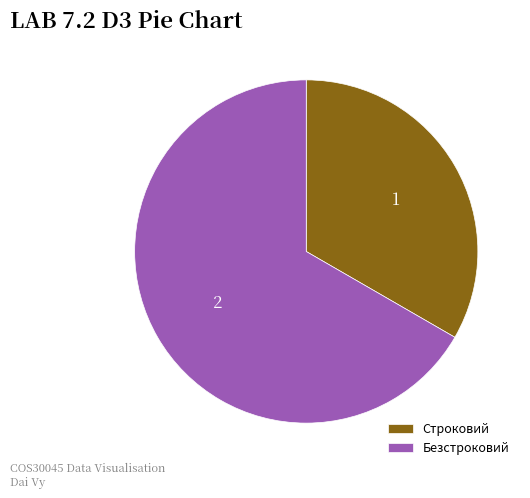

Is it true that Безстроковий is 67% of the pie?

True